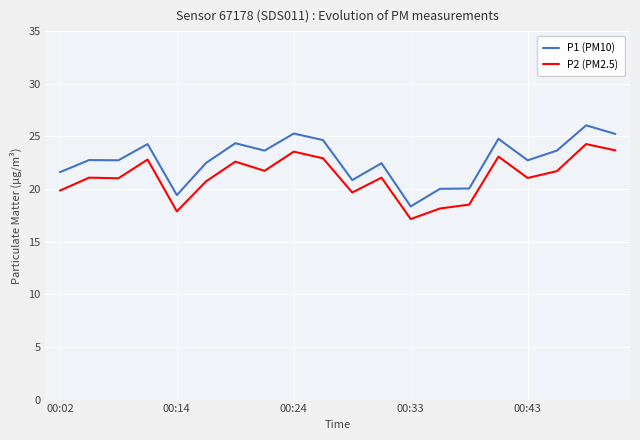

Count the number of data series in this chart.

2